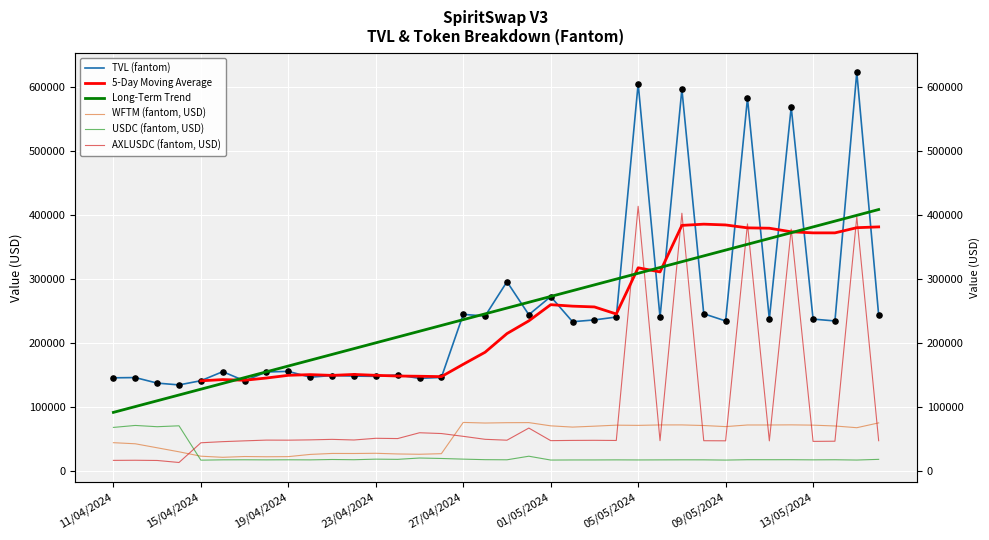

Which series reaches the minimum Y coordinate?

AXLUSDC (fantom, USD)